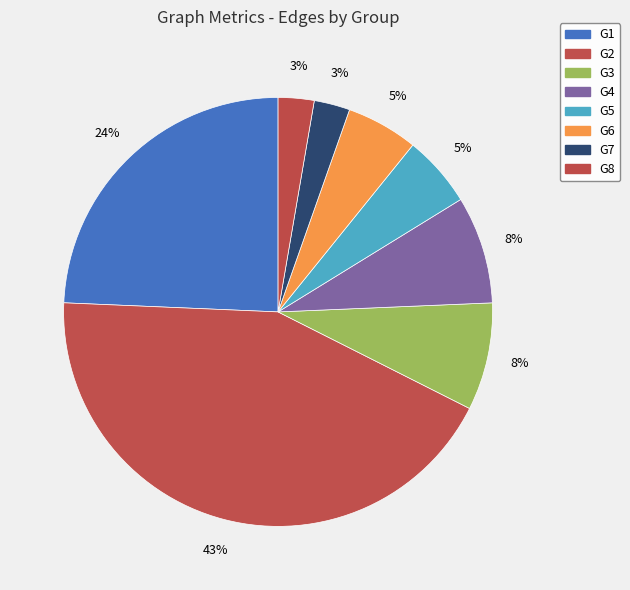

Which category has the biggest portion of the pie?

G2